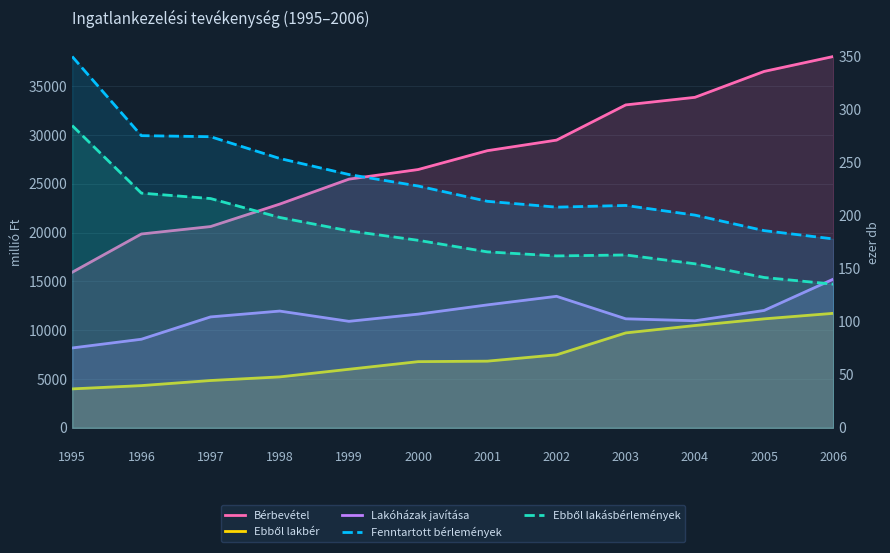

How many lines are shown in the chart?

5